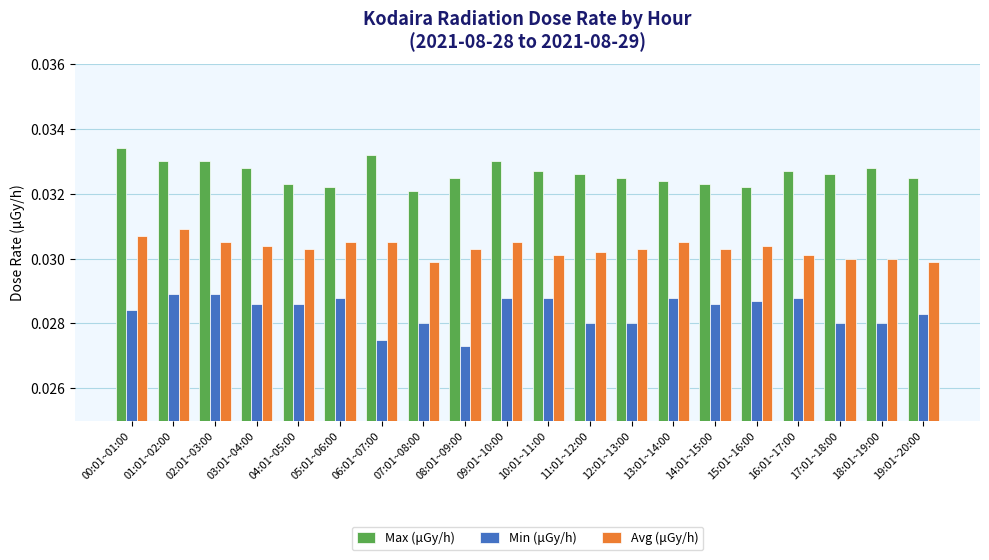

Is the value of Min (μGy/h) at 12:01~13:00 greater than the value of Max (μGy/h) at 04:01~05:00?

No